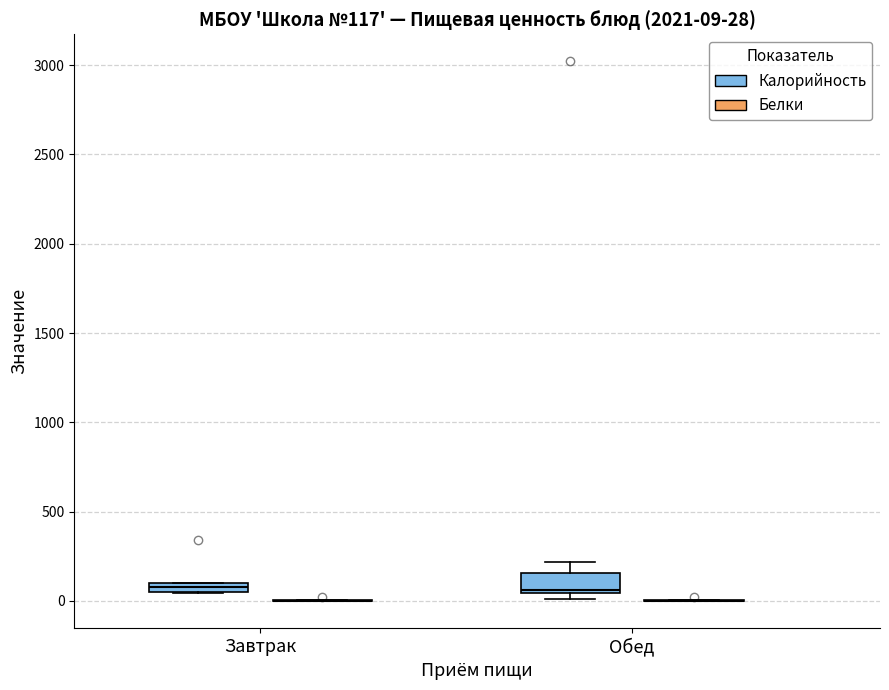

Comparing the boxes themselves (not the whiskers), which one is the tallest?

Обед (Калорийность)